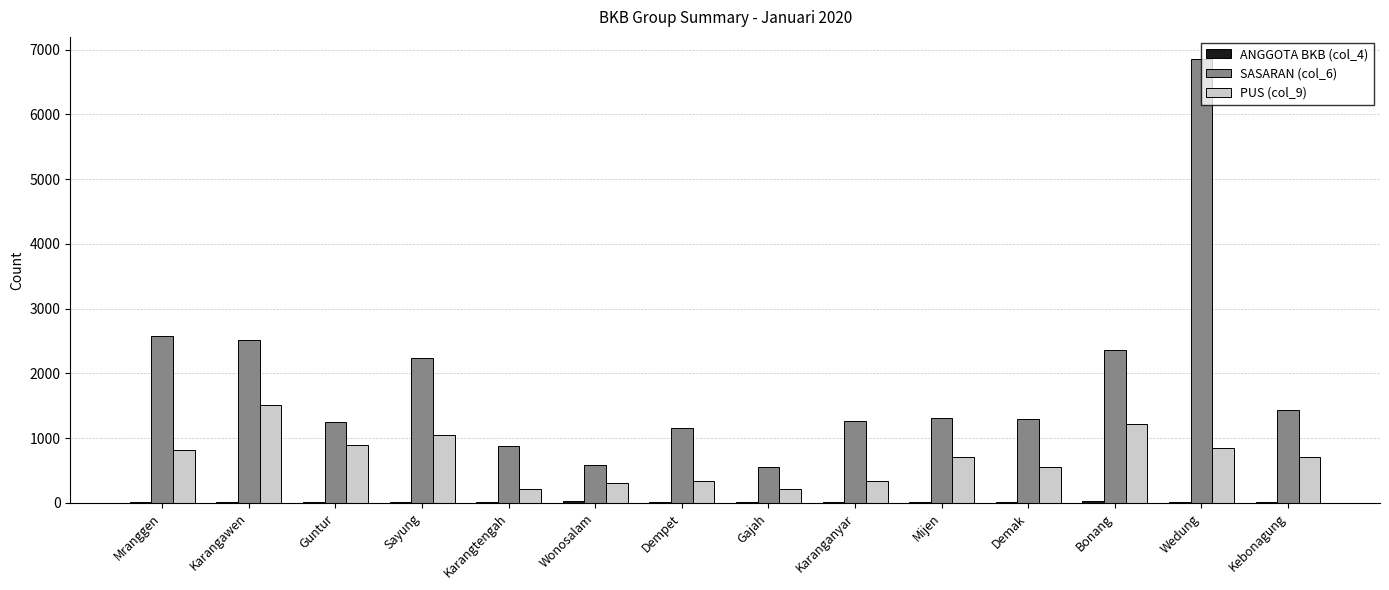

Which series has the largest total across all categories?

SASARAN (col_6)